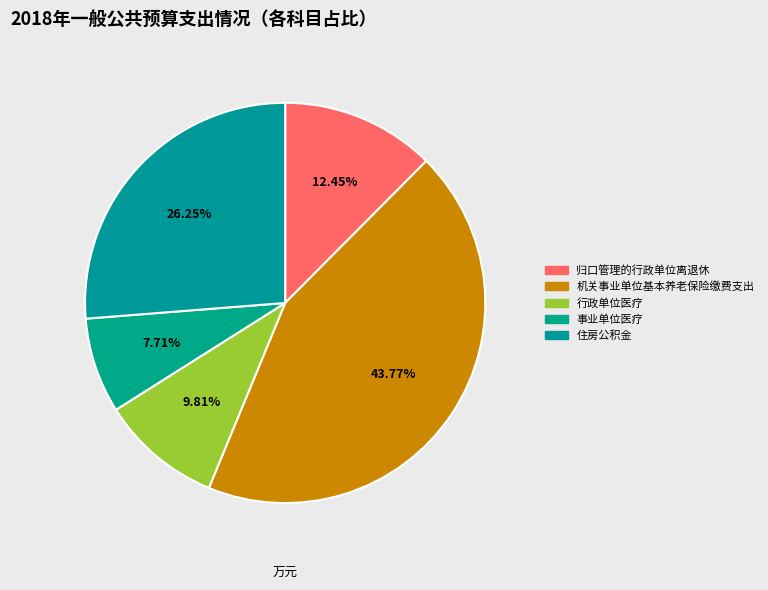

To the nearest percent, what portion does 机关事业单位基本养老保险缴费支出 represent?

44%